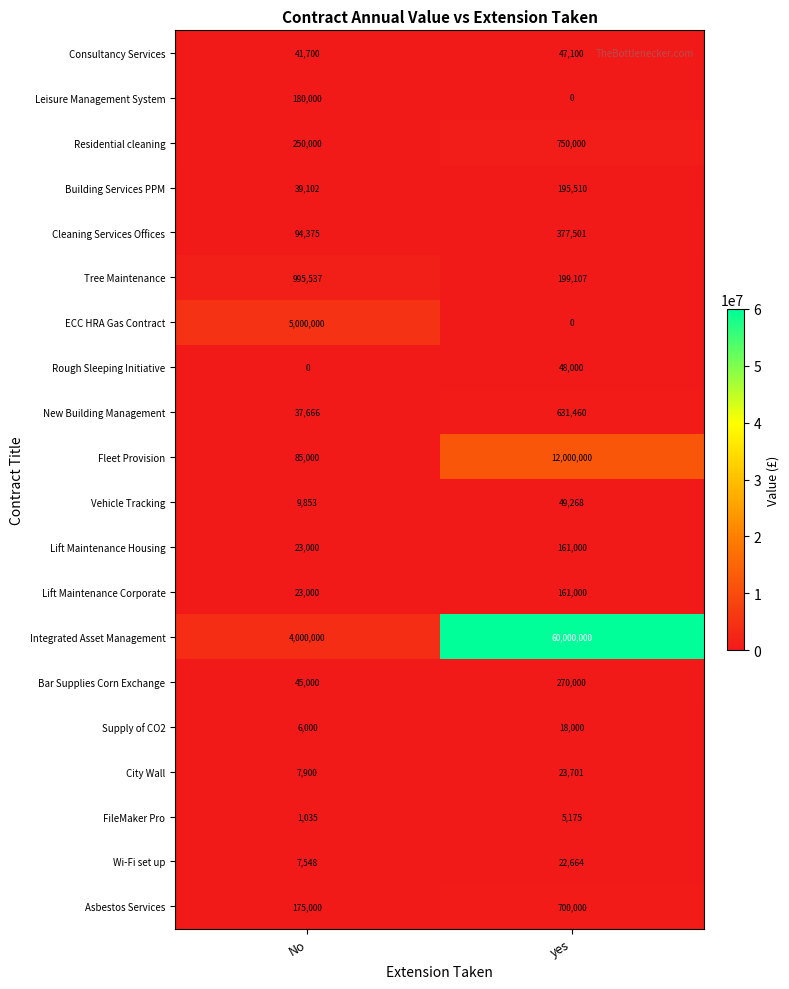

What is the difference between the Consultancy Services values at yes and No?

5400